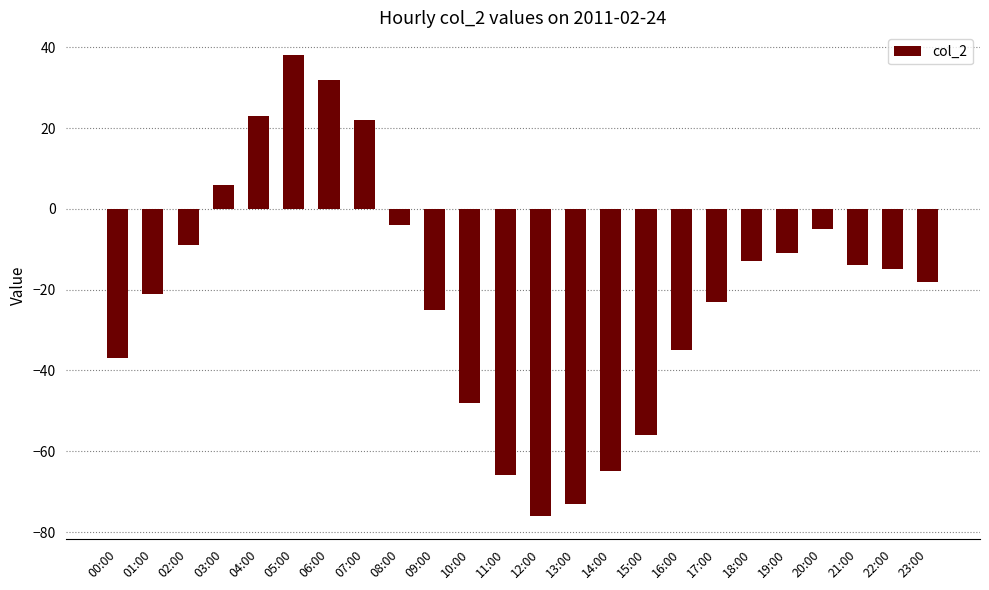

What is the change in value from 15:00 to 19:00?

+45